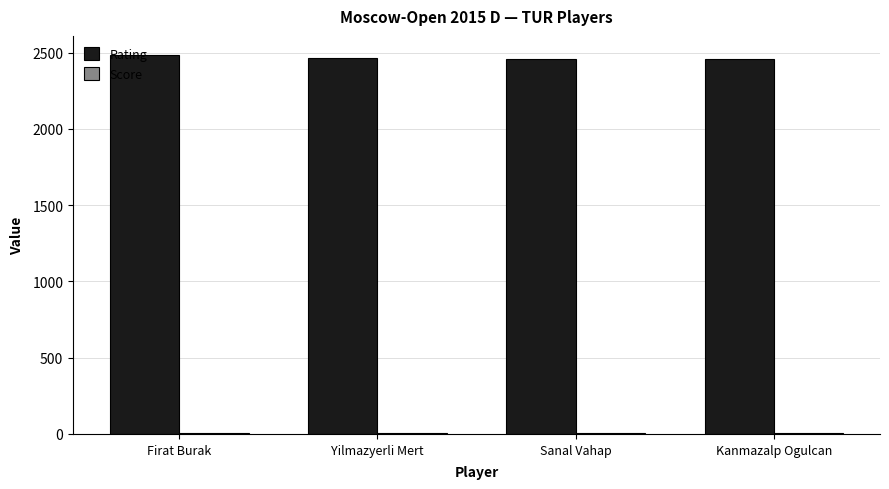

What is the sum of all Rating values?

9868.0